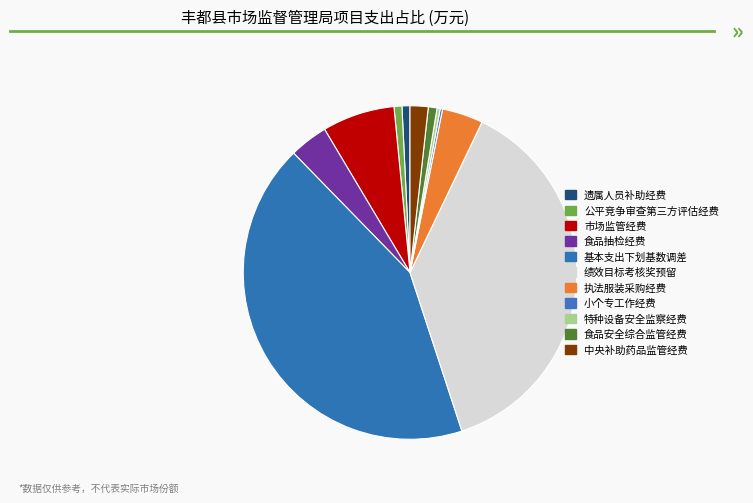

How many segments does this pie chart have?

11